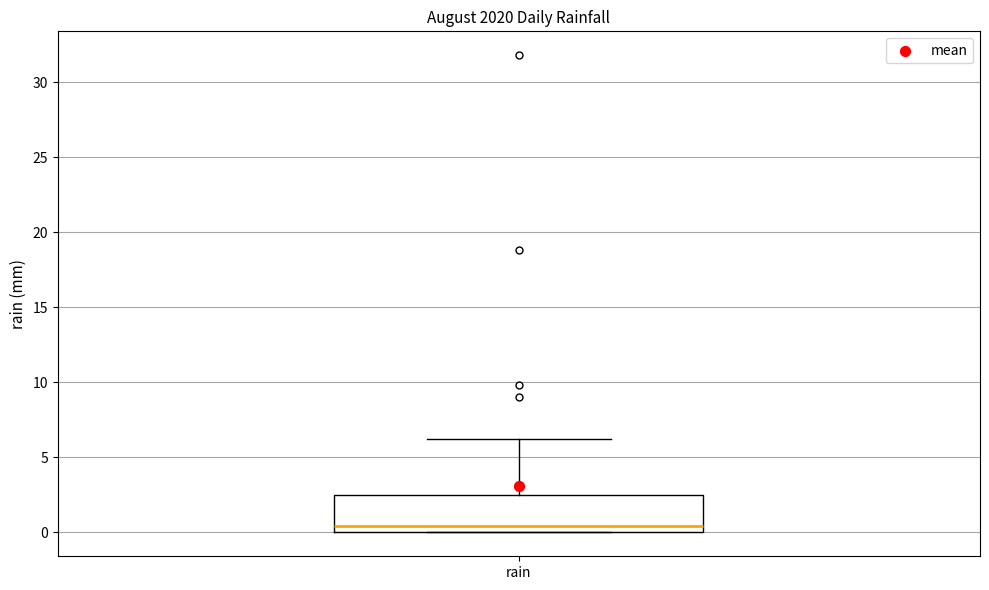

Where does the median line of the box for rain sit on the y-axis? The values are not printed on the chart, so give them approximately, as read against the axis.

0.5